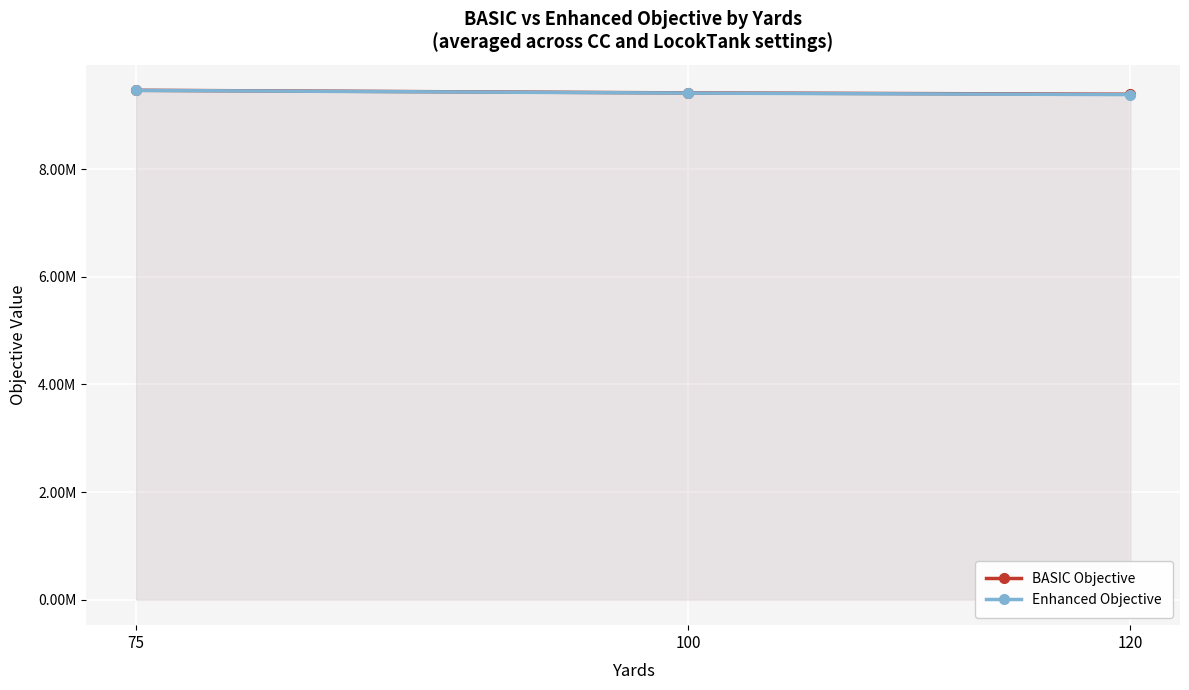

How many lines are shown in the chart?

2